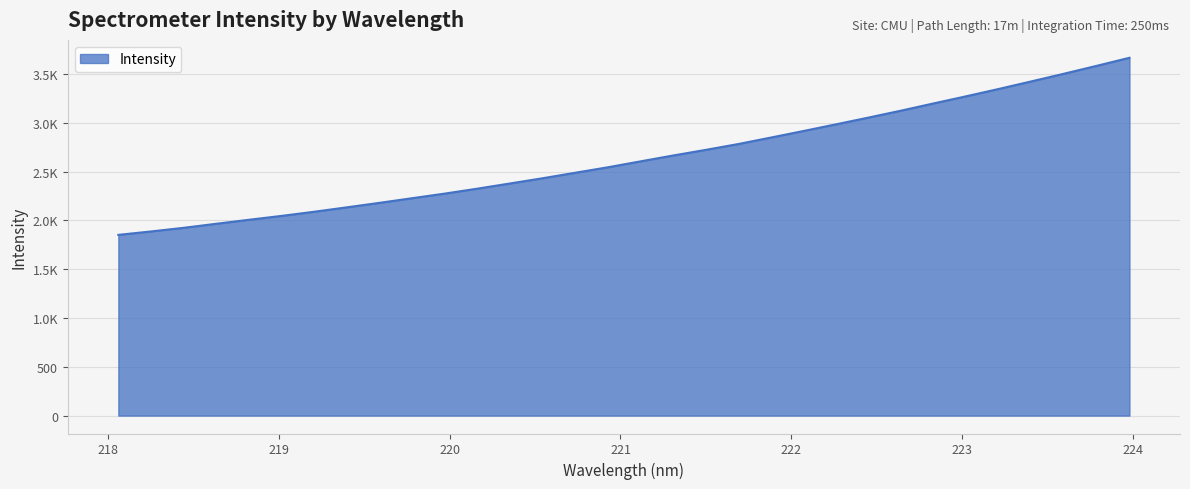

What is the label of the 23rd point from the right?

219.7801